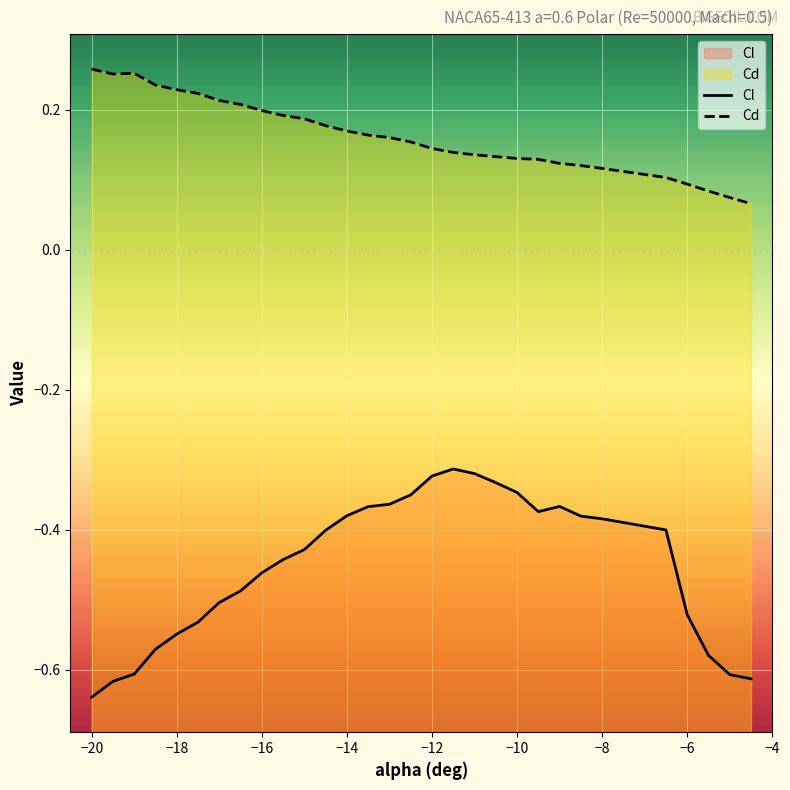

What position from the left is -15?

11